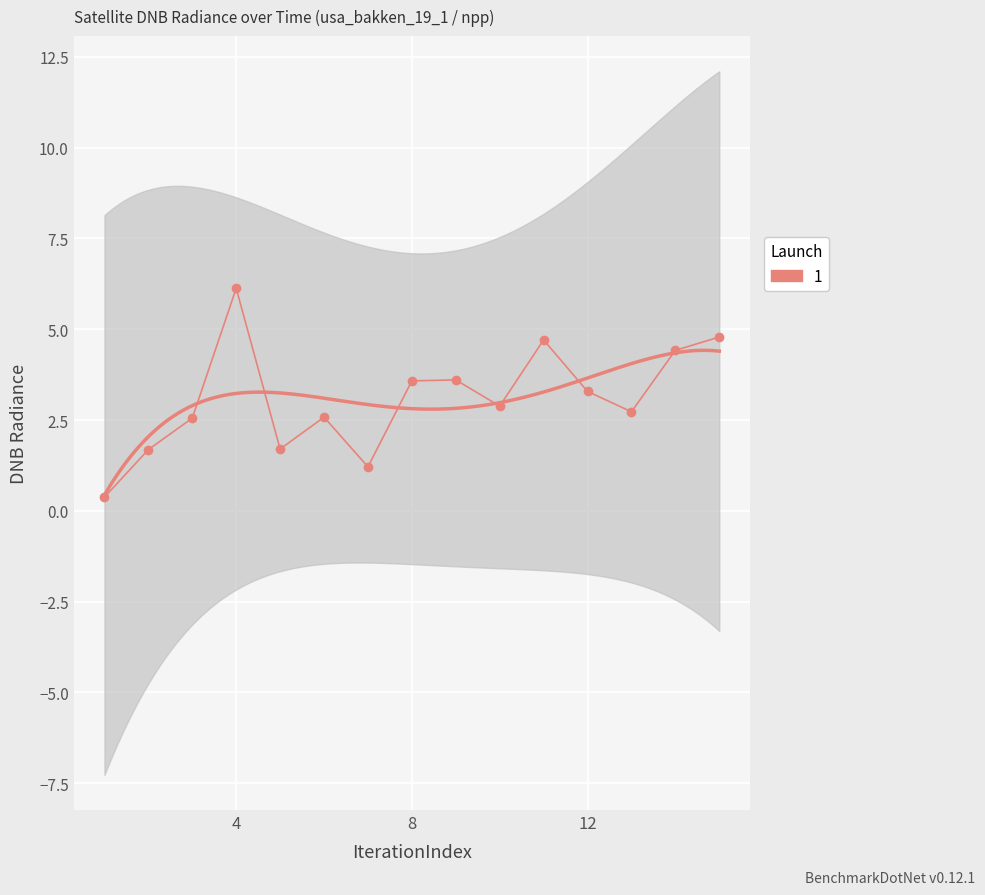

How many lines are shown in the chart?

1